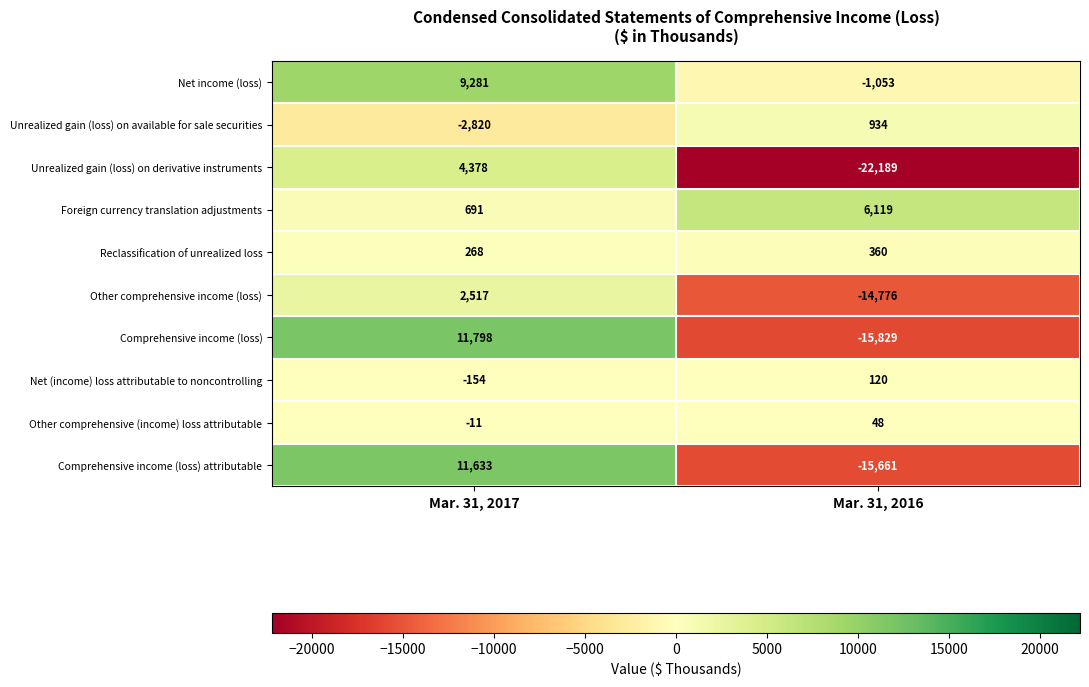

Is it true that Comprehensive income (loss) attributable equals 11633 at Mar. 31, 2017?

True